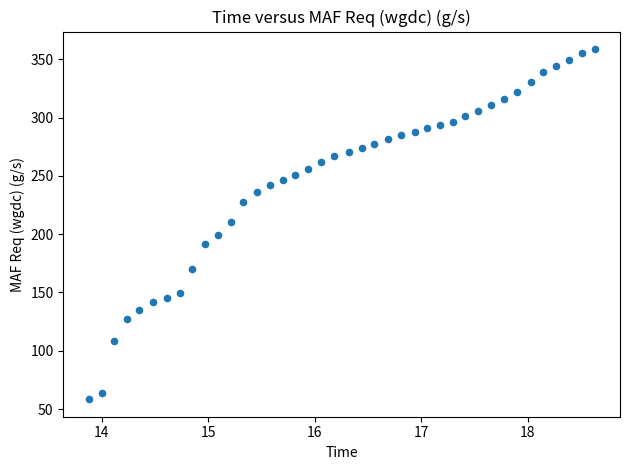

What is the range of X values (max minus min)?

4.8